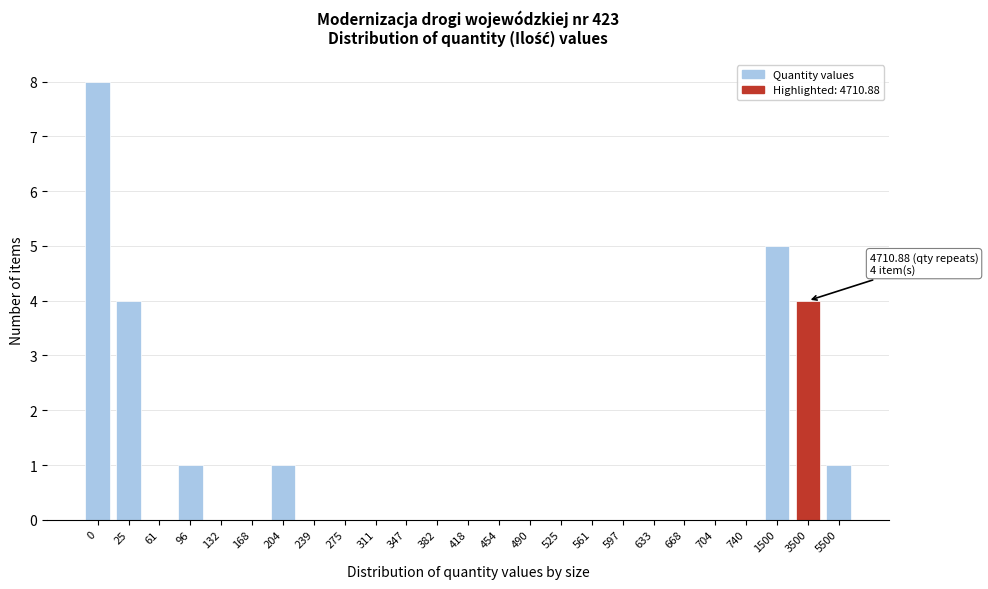

Reading right to left, transcribe all the data shown in this chart.

5500=1	3500=4	1500=5	740=0	704=0	668=0	633=0	597=0	561=0	525=0	490=0	454=0	418=0	382=0	347=0	311=0	275=0	239=0	204=1	168=0	132=0	96=1	61=0	25=4	0=8